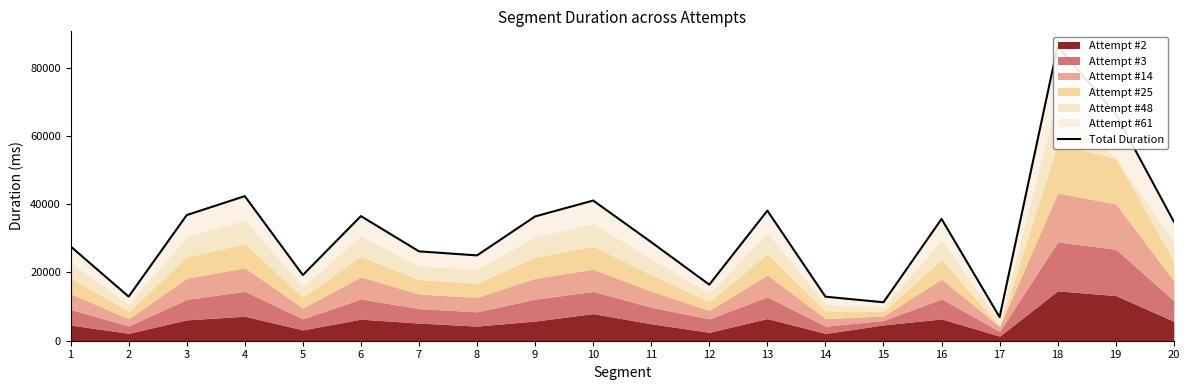

Reading left to right, extract all data points from this chart.

1=27631	2=12923	3=36803	4=42352	5=19239	6=36506	7=26177	8=24994	9=36402	10=41063	11=28882	12=16425	13=38101	14=12900	15=11260	16=35671	17=6921	18=86310	19=66459	20=34888